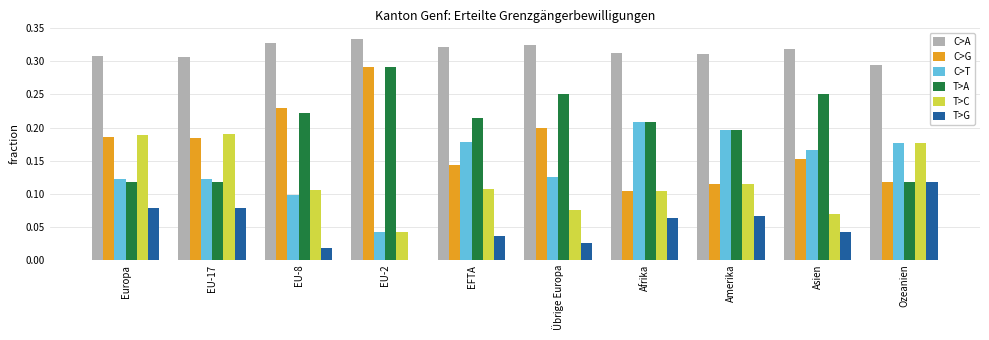

Is it true that C>T equals 0.0 at EU-17?

False